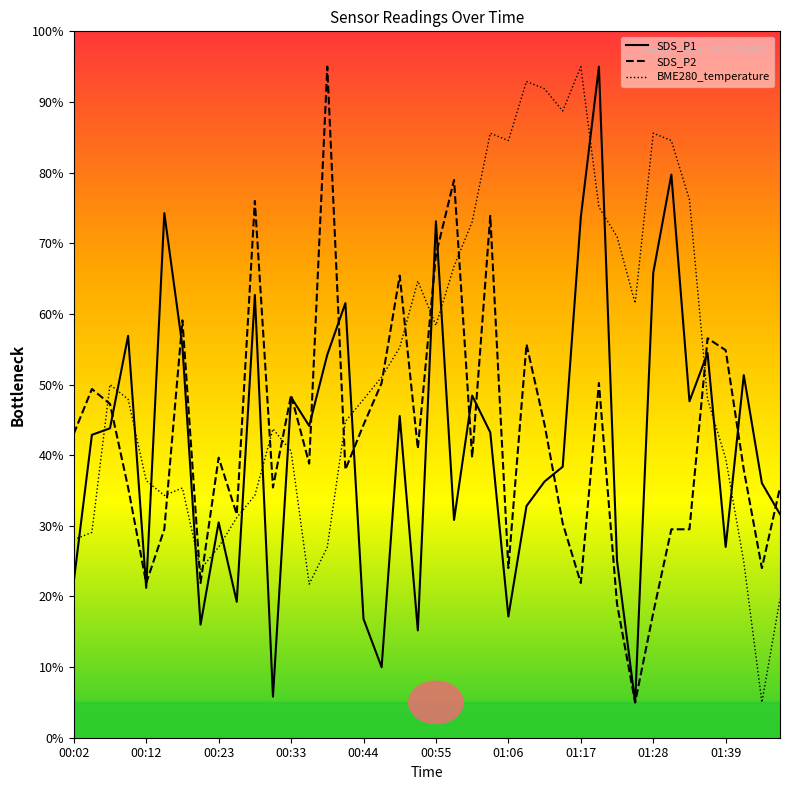

Reading left to right, transcribe all the data shown in this chart.

BME280_temperature: 00:02=28.0	00:04=29.1	00:07=50.0	00:10=47.9	00:12=36.4	00:15=34.3	00:17=35.3	00:20=23.8	00:23=27.0	00:26=31.2	00:28=34.3	00:31=43.7	00:33=40.6	00:36=21.7	00:39=27.0	00:41=44.8	00:44=47.9	00:46=51.0	00:49=55.2	00:52=64.7	00:55=58.4	00:57=66.7	01:00=73.0	01:03=85.6	01:06=84.5	01:08=92.9	01:11=91.9	01:14=88.7	01:17=95.0	01:19=75.1	01:22=70.9	01:25=61.5	01:28=85.6	01:30=84.5	01:33=76.2	01:36=47.9	01:39=39.5	01:42=24.9	01:44=5.0	01:47=19.7
SDS_P1: 00:02=22.1	00:04=42.9	00:07=43.8	00:10=56.9	00:12=21.2	00:15=74.3	00:17=55.4	00:20=16.0	00:23=30.5	00:26=19.2	00:28=62.7	00:31=5.8	00:33=48.2	00:36=44.2	00:39=54.2	00:41=61.5	00:44=16.8	00:46=10.0	00:49=45.5	00:52=15.2	00:55=73.1	00:57=30.8	01:00=48.4	01:03=43.2	01:06=17.2	01:08=32.8	01:11=36.3	01:14=38.4	01:17=73.7	01:19=95.0	01:22=25.0	01:25=5.0	01:28=65.8	01:30=79.7	01:33=47.6	01:36=54.5	01:39=27.0	01:42=51.3	01:44=36.0	01:47=31.6
SDS_P2: 00:02=43.0	00:04=49.4	00:07=47.3	00:10=35.4	00:12=21.9	00:15=29.5	00:17=59.1	00:20=21.9	00:23=39.6	00:26=31.6	00:28=76.0	00:31=35.4	00:33=48.5	00:36=38.8	00:39=95.0	00:41=38.0	00:44=44.3	00:46=50.2	00:49=65.4	00:52=40.9	00:55=68.4	00:57=78.9	01:00=39.6	01:03=73.9	01:06=24.0	01:08=55.7	01:11=44.3	01:14=30.4	01:17=21.9	01:19=50.2	01:22=18.9	01:25=5.0	01:28=17.7	01:30=29.5	01:33=29.5	01:36=56.5	01:39=54.9	01:42=38.0	01:44=24.0	01:47=35.4